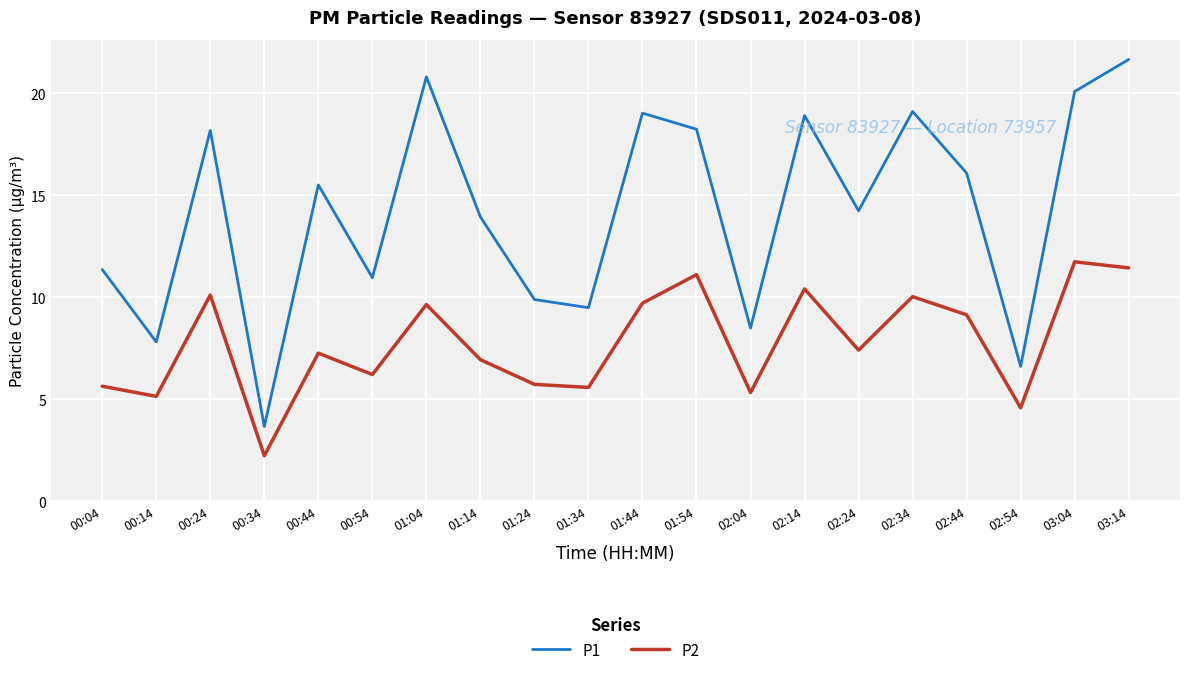

Which series has the largest total across all categories?

P1